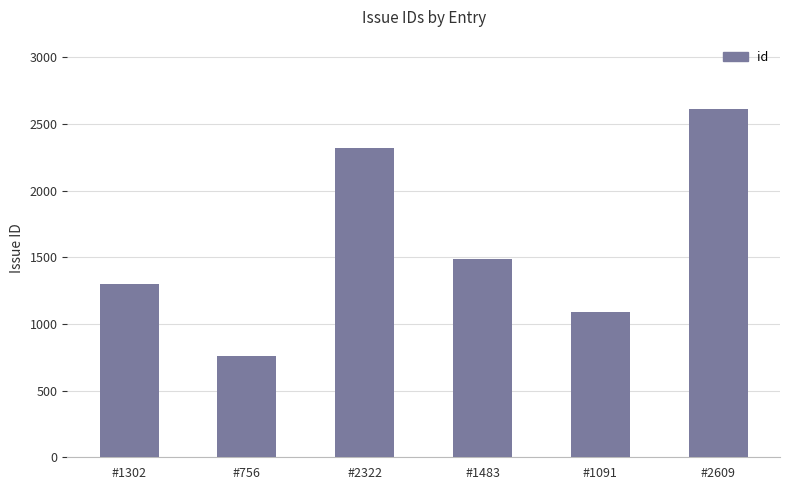

How many values are between 1091 and 2322?

4